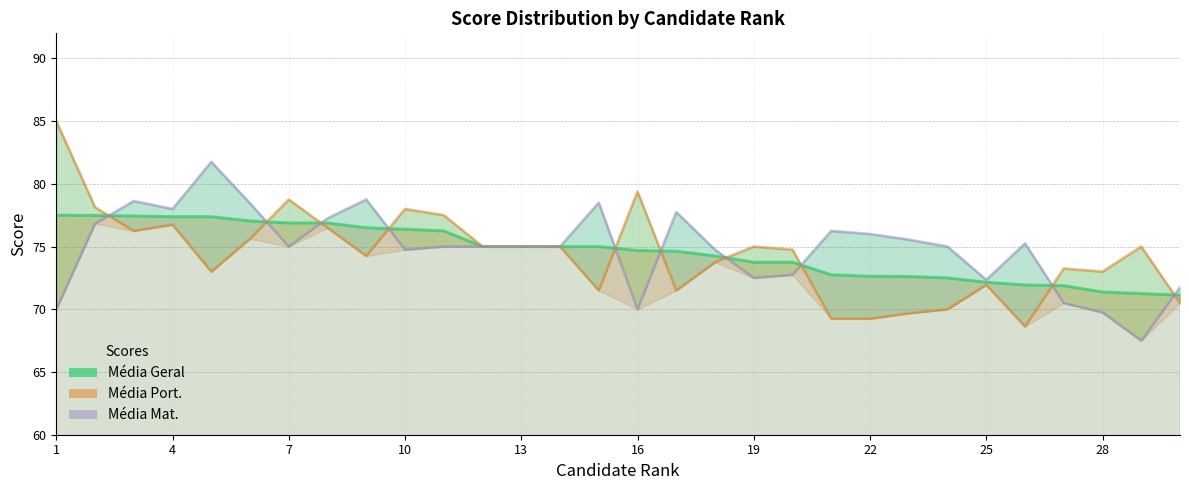

Which series has the largest range (max minus min)?

Média Port.